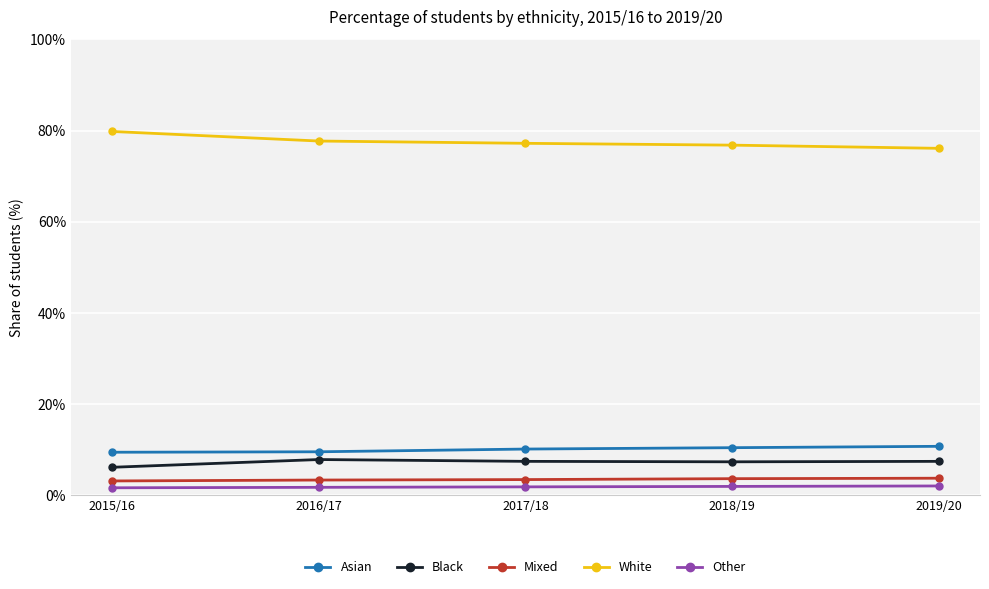

How many distinct data groups are displayed?

5